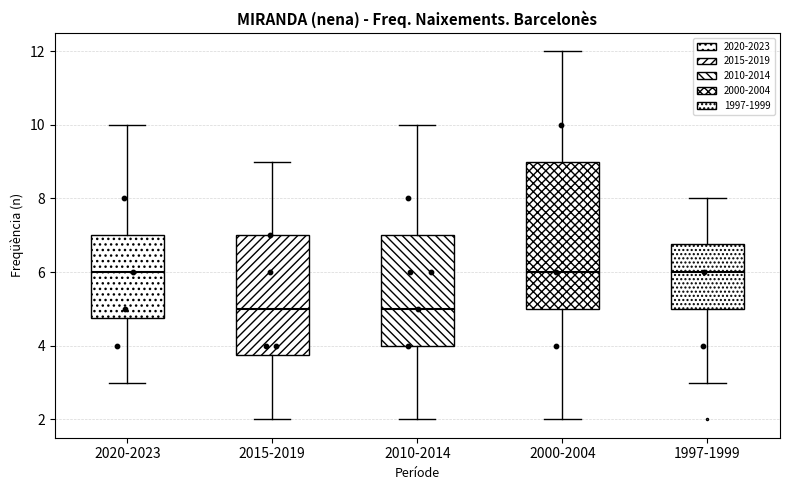

Reading left to right, transcribe this box plot: for each box, give where its median line is, the range the box spans, and where its two whiskers end, as read against the y-axis. The values are not printed on the chart, so give them approximately, as read against the axis.

2020-2023: median 6.0, box 4.8 to 7.0, whiskers 3.0 to 10.0
2015-2019: median 5.0, box 3.8 to 7.0, whiskers 2.0 to 9.0
2010-2014: median 5.0, box 4.0 to 7.0, whiskers 2.0 to 10.0
2000-2004: median 6.0, box 5.0 to 9.0, whiskers 2.0 to 12.0
1997-1999: median 6.0, box 5.0 to 6.8, whiskers 3.0 to 8.0